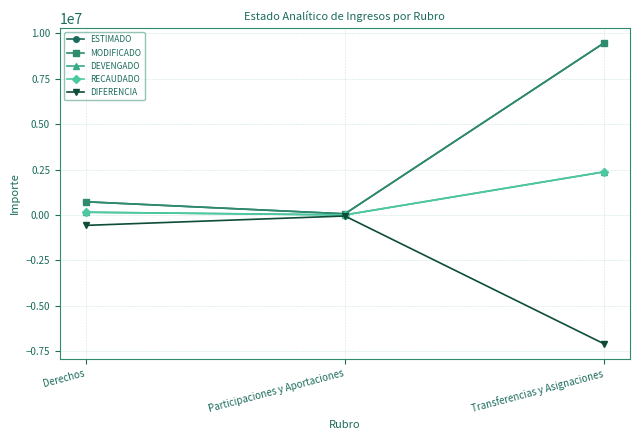

What is the label of the 3rd point from the right?

Derechos